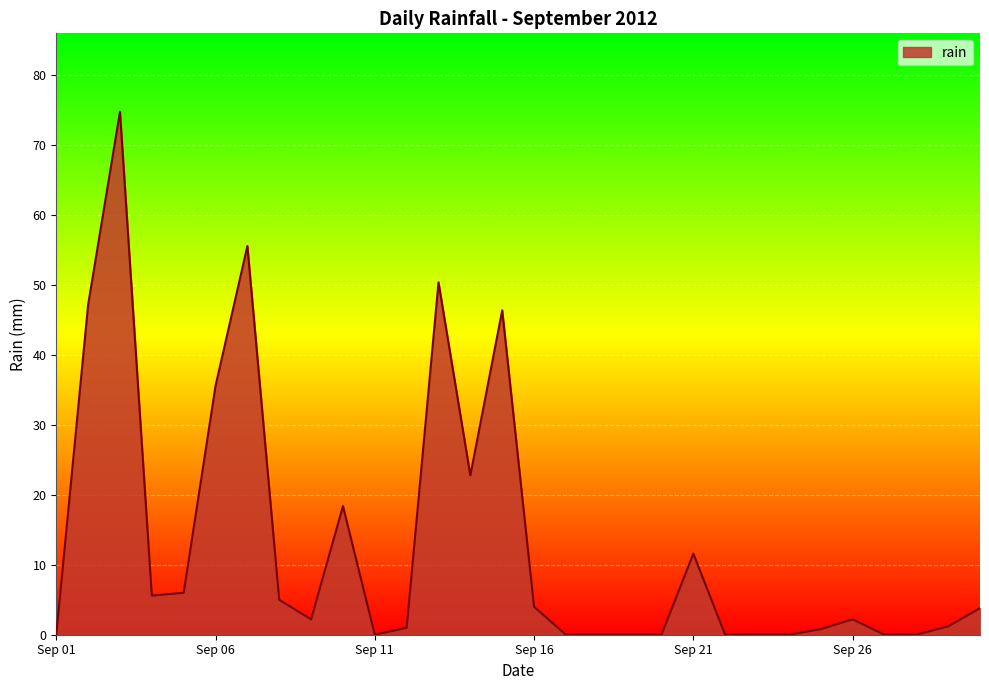

How many categories are shown in the chart?

30